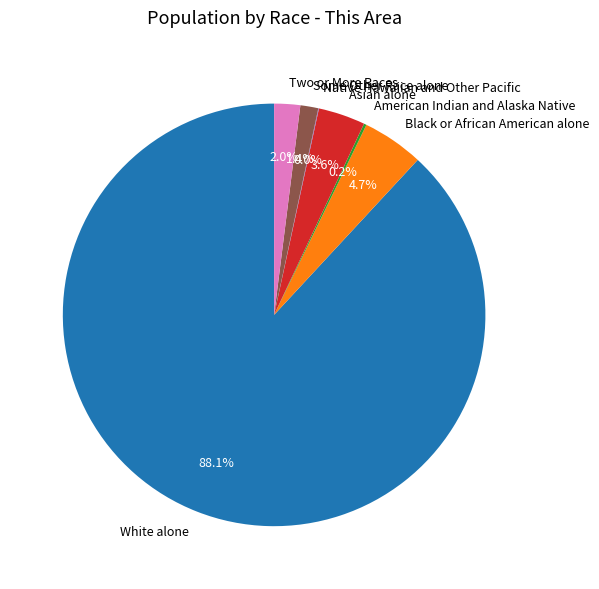

Between Some Other Race alone and Asian alone, which is larger?

Asian alone